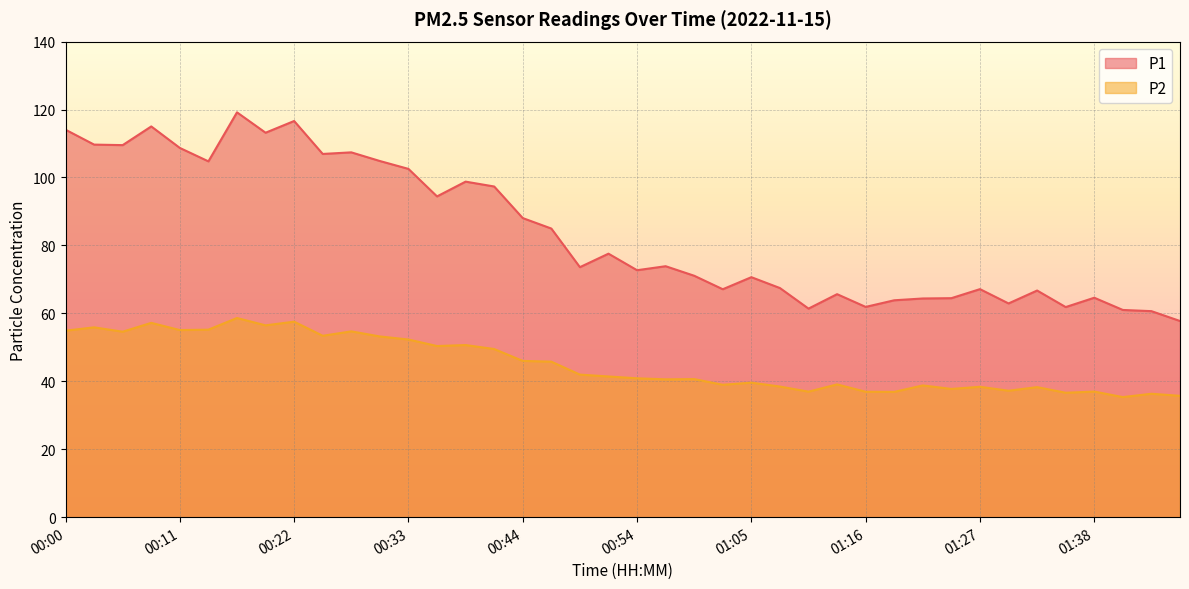

How many values in the P1 series are below 73?

19